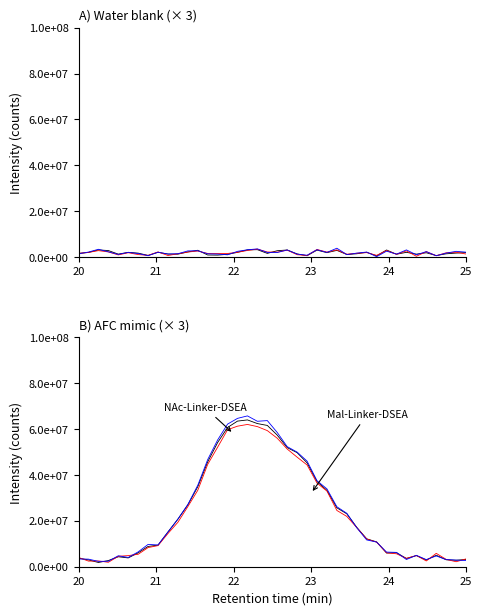

How many interior local valleys does the run1 series have?

6